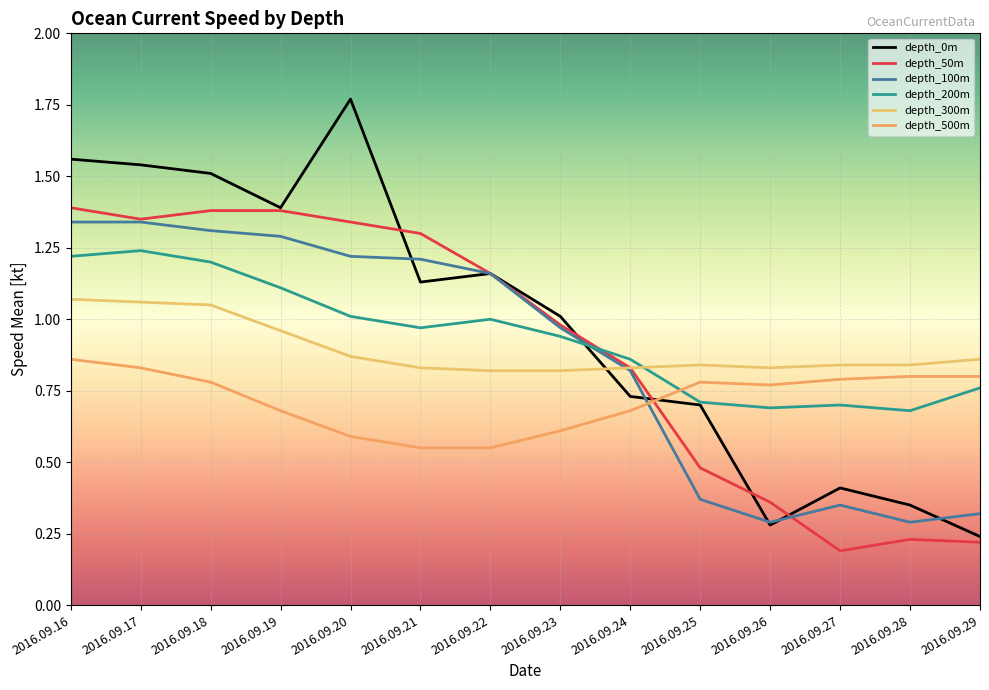

Reading left to right, extract all data points from this chart.

depth_0m: 1.6	1.5	1.5	1.4	1.8	1.1	1.2	1.0	0.7	0.7	0.3	0.4	0.3	0.2
depth_50m: 1.4	1.4	1.4	1.4	1.3	1.3	1.2	1.0	0.8	0.5	0.4	0.2	0.2	0.2
depth_100m: 1.3	1.3	1.3	1.3	1.2	1.2	1.2	1.0	0.8	0.4	0.3	0.3	0.3	0.3
depth_200m: 1.2	1.2	1.2	1.1	1.0	1.0	1.0	0.9	0.9	0.7	0.7	0.7	0.7	0.8
depth_300m: 1.1	1.1	1.1	1.0	0.9	0.8	0.8	0.8	0.8	0.8	0.8	0.8	0.8	0.9
depth_500m: 0.9	0.8	0.8	0.7	0.6	0.6	0.6	0.6	0.7	0.8	0.8	0.8	0.8	0.8